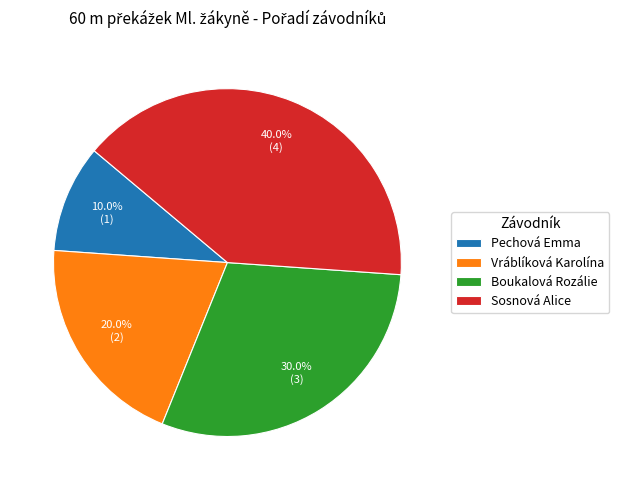

What percentage do Vráblíková Karolína and Boukalová Rozálie together represent?

50.0%